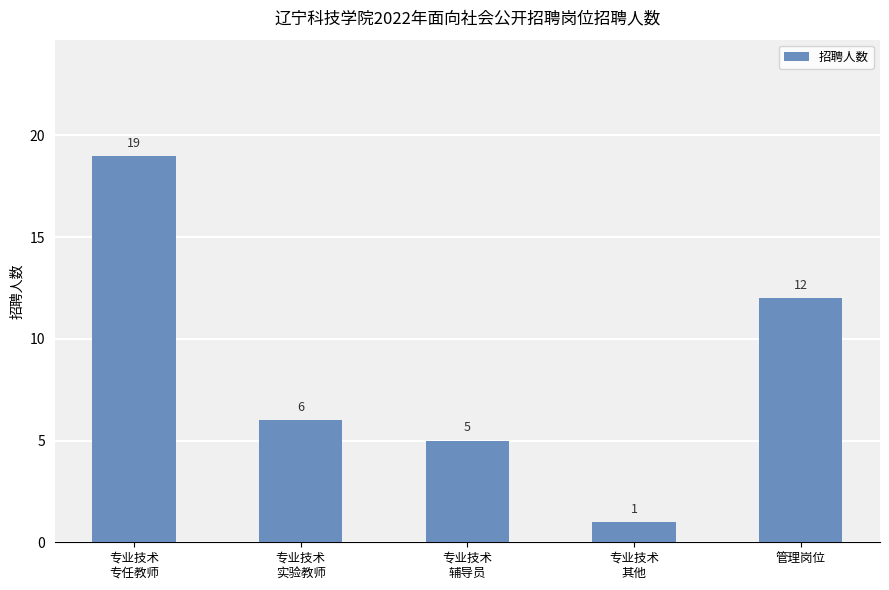

The value at 管理岗位 is 12. True or false?

True